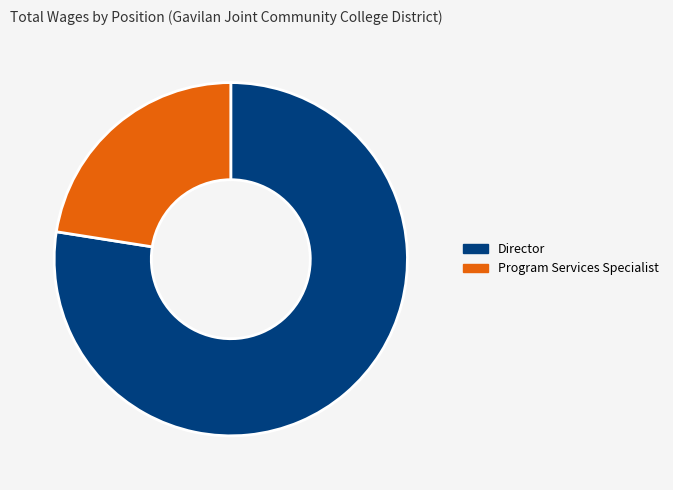

The Program Services Specialist slice represents 23% of the pie. True or false?

True